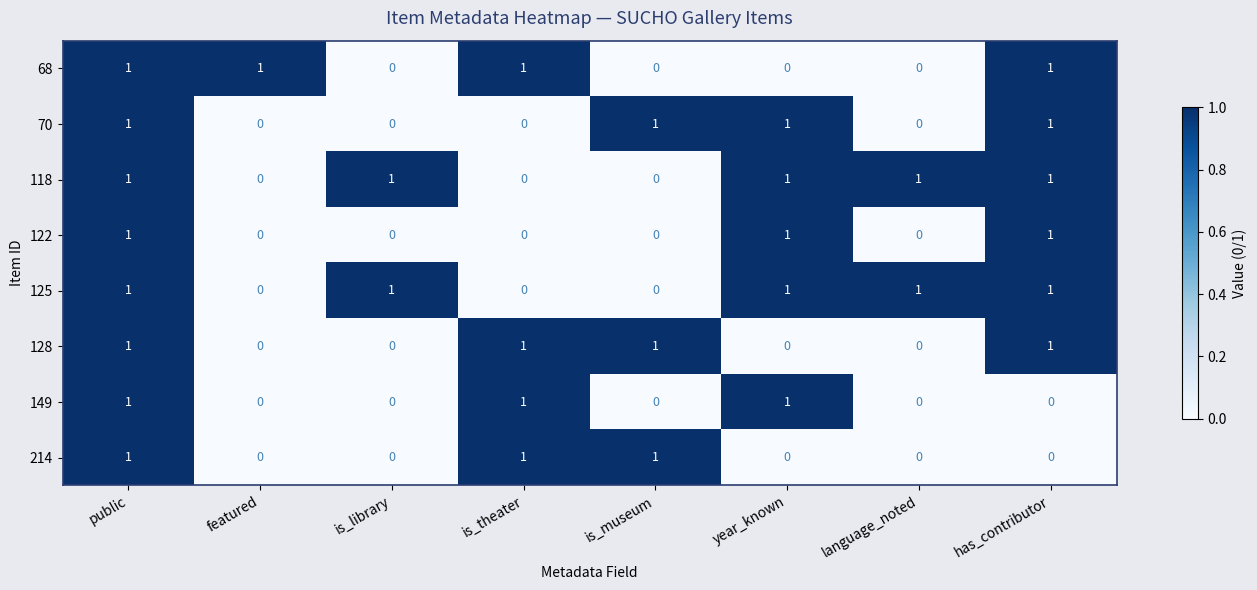

What is the sum of all 118 values?

5